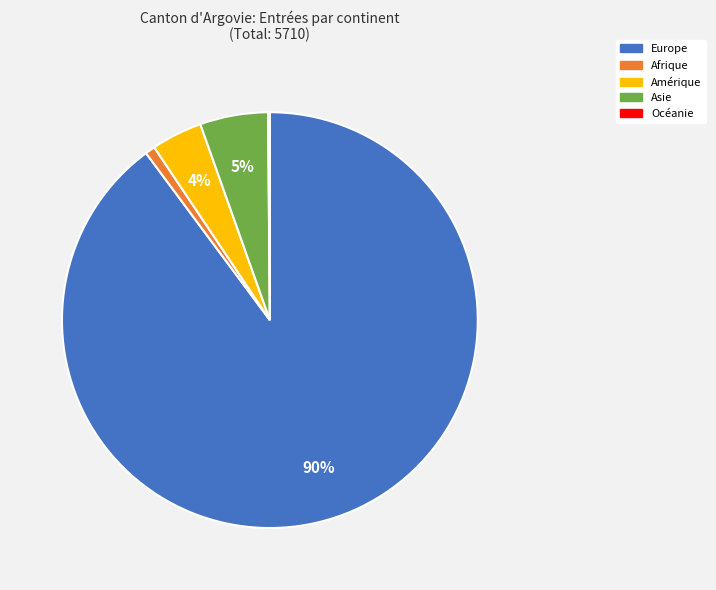

The Asie slice represents 5% of the pie. True or false?

True